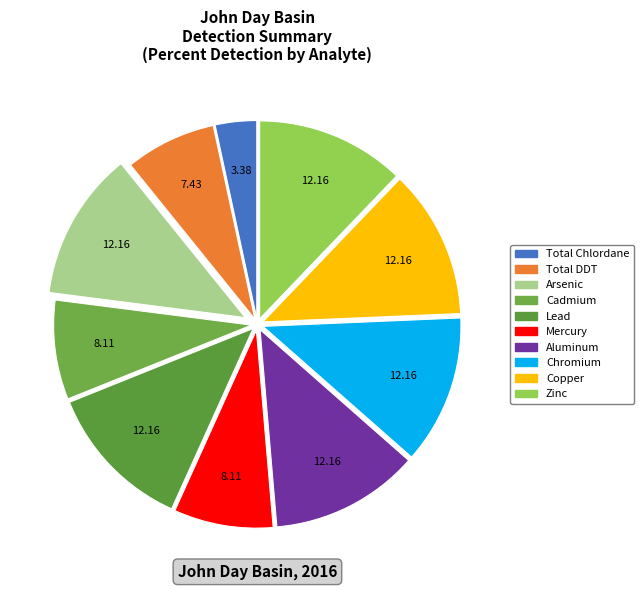

The Chromium slice represents 12% of the pie. True or false?

True